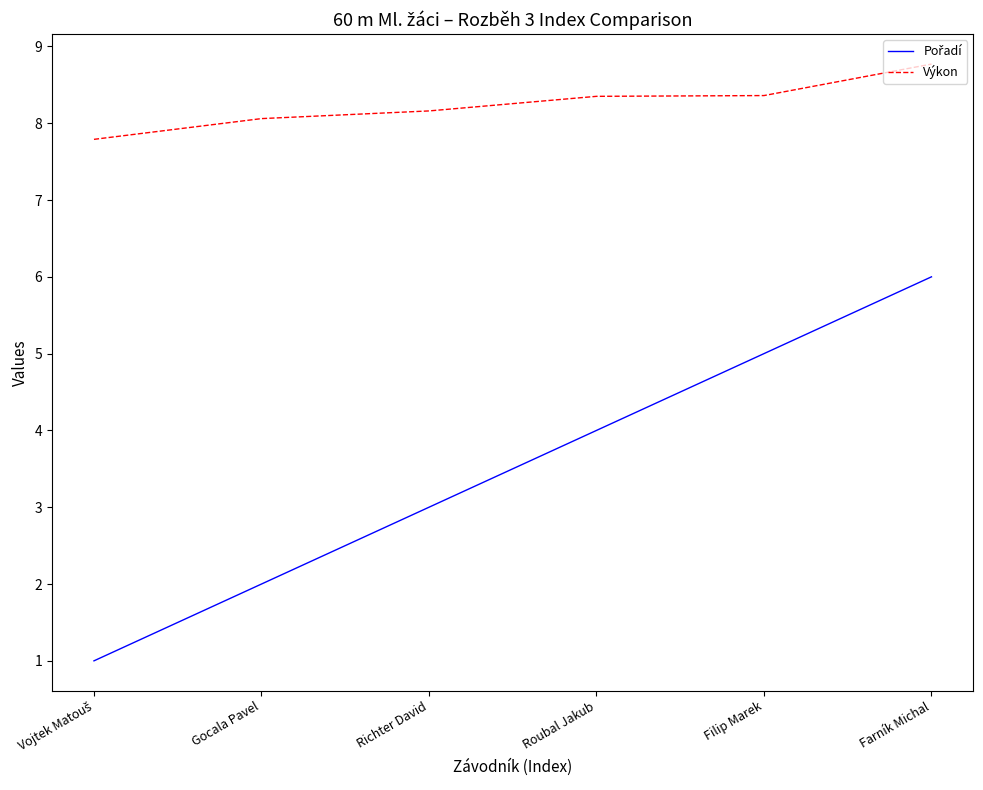

True or false: Výkon has a value of 11.2 at Roubal Jakub.

False